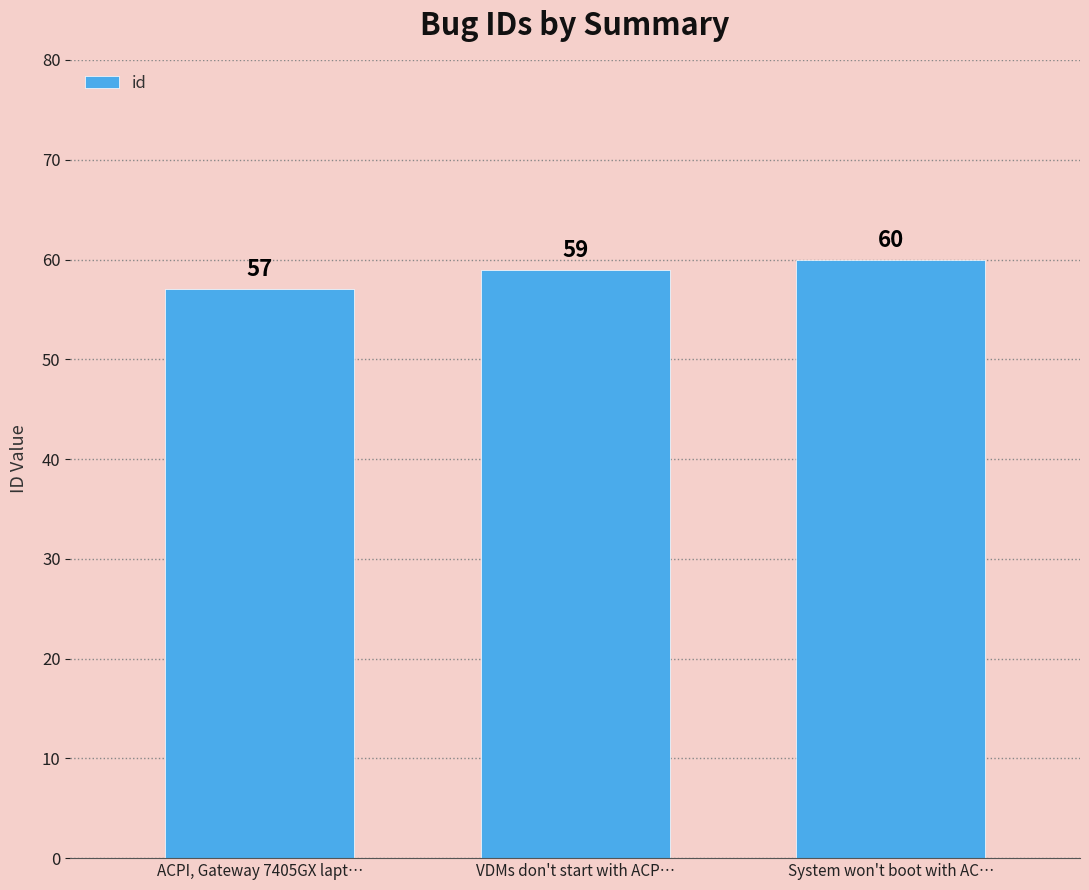

What is the difference between the maximum and minimum values?

3